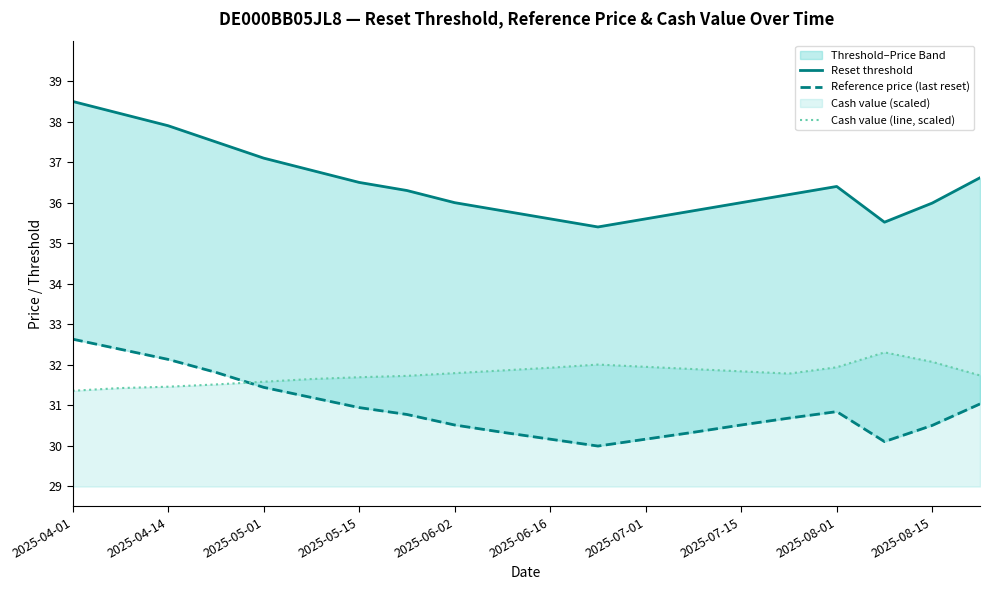

What is the highest value of the Cash value (line, scaled) series?

32.3